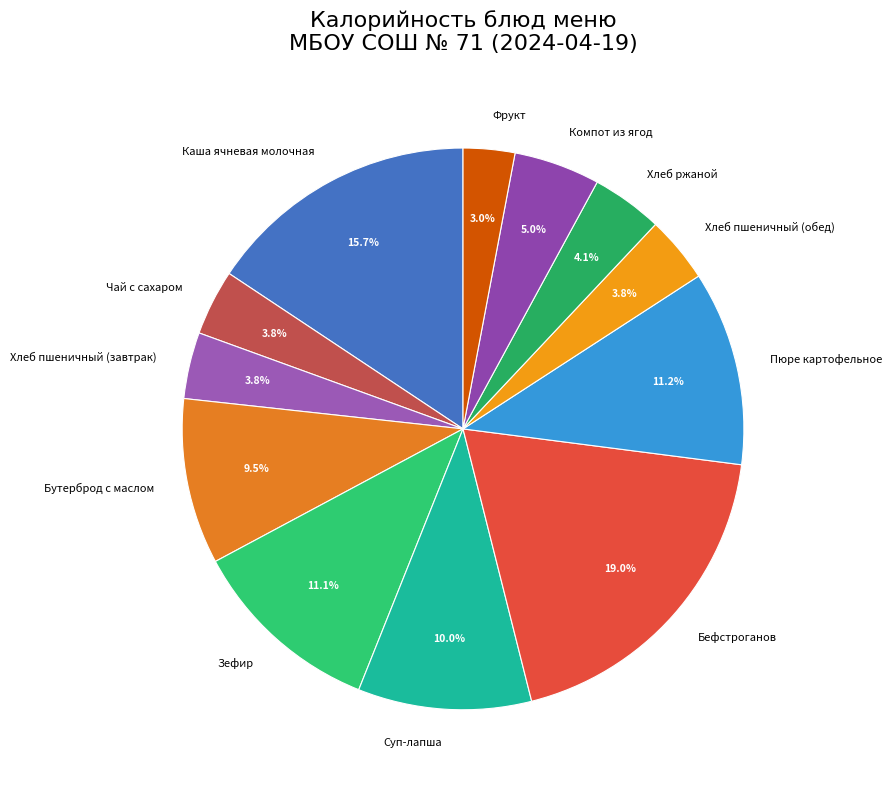

What percentage is NOT represented by Чай с сахаром?

96.2%